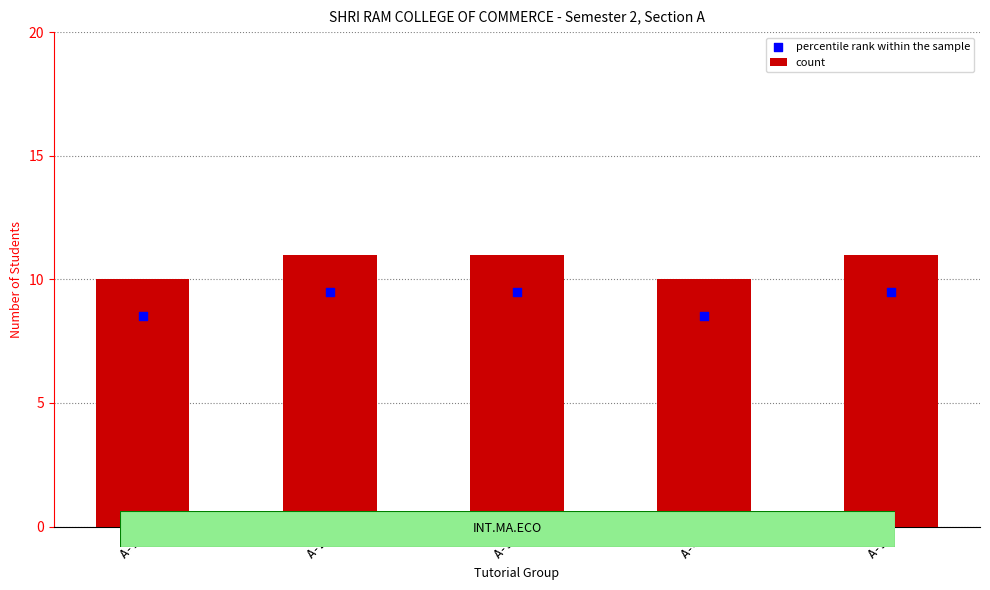

At which category is the sum across all series the highest?

A-2